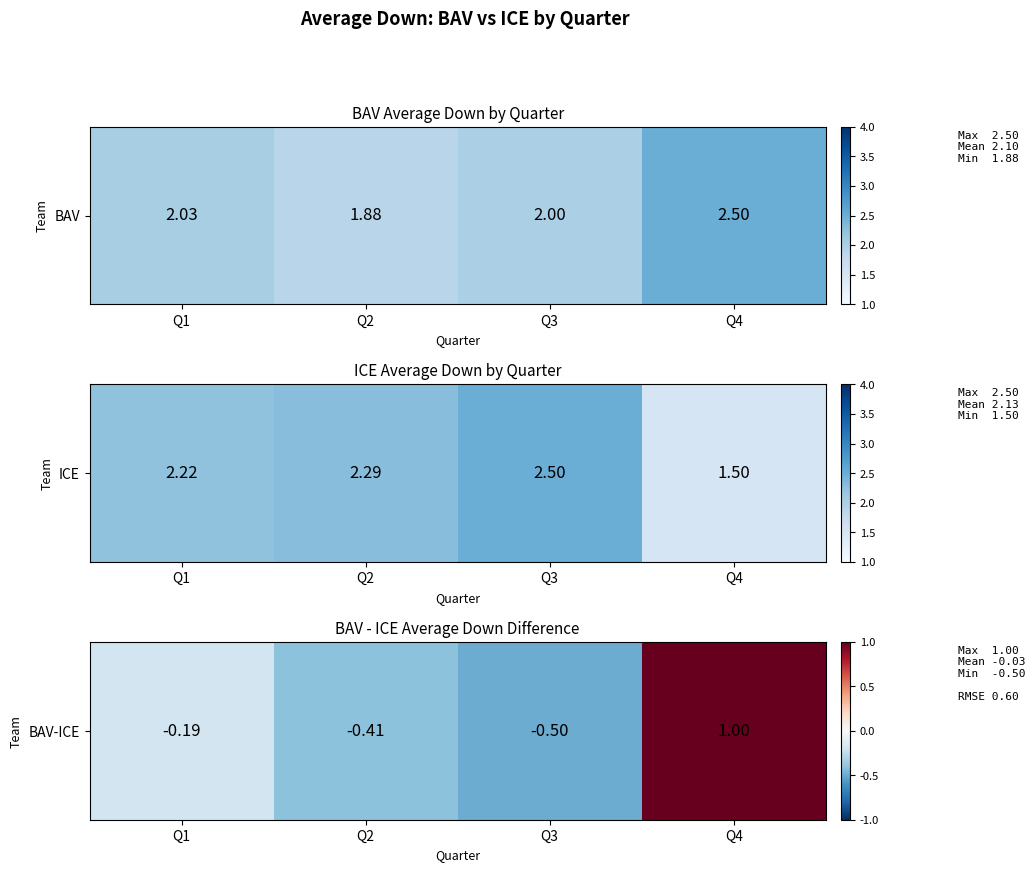

Which has a higher value, Q1 or Q3?

Q1